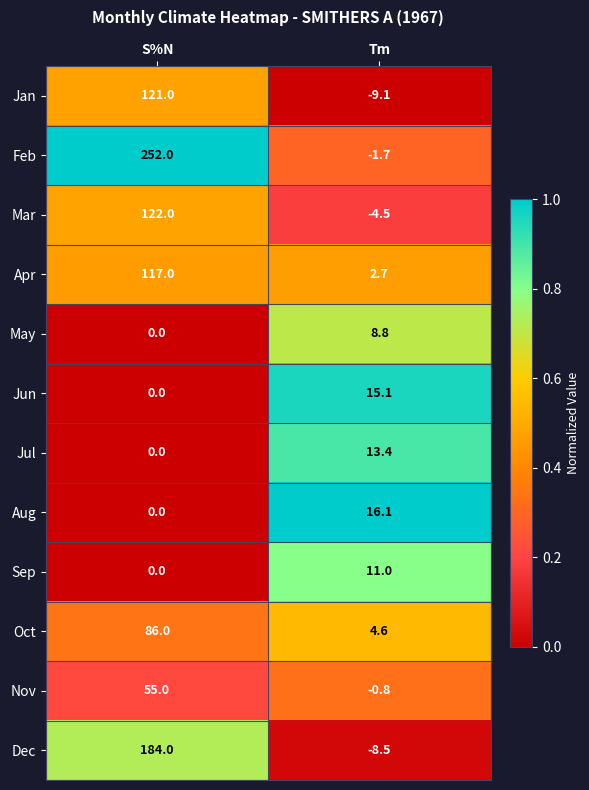

Rank the series by their maximum value, from highest to lowest.

Feb, Dec, Mar, Jan, Apr, Oct, Nov, Aug, Jun, Jul, Sep, May